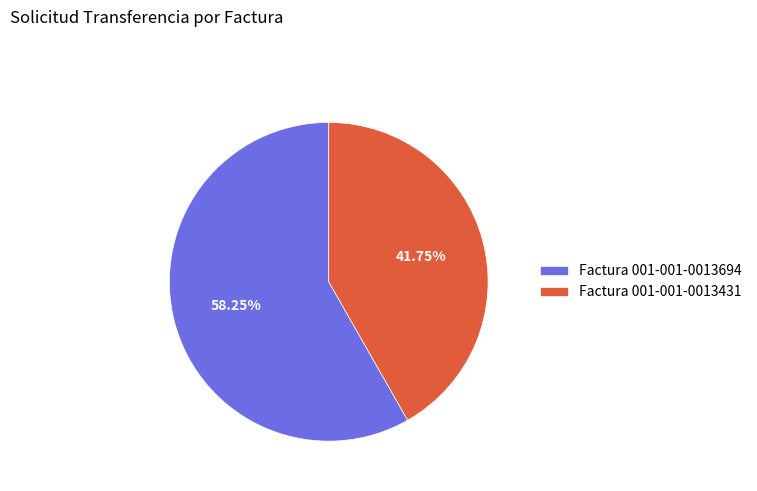

What percentage is the Factura 001-001-0013431 slice, to the nearest percent?

42%